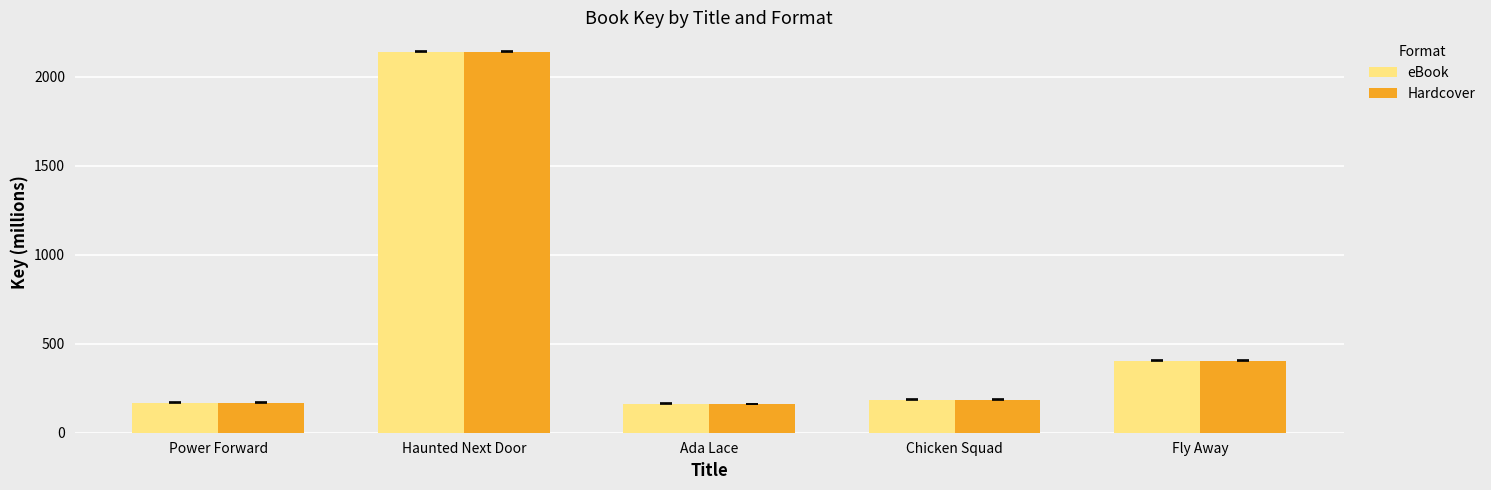

Is it true that Hardcover equals 3721.0 at Haunted Next Door?

False